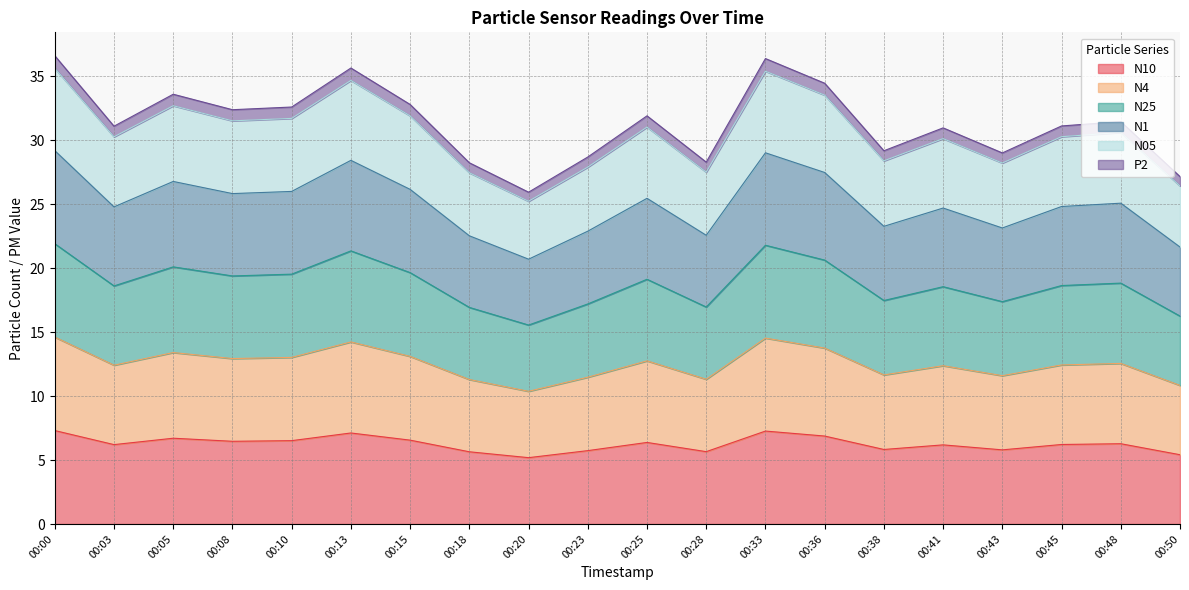

Rank the categories by P2 value from lowest to highest.

00:20, 00:50, 00:18, 00:28, 00:23, 00:43, 00:38, 00:41, 00:03, 00:45, 00:48, 00:25, 00:08, 00:10, 00:15, 00:05, 00:36, 00:13, 00:33, 00:00